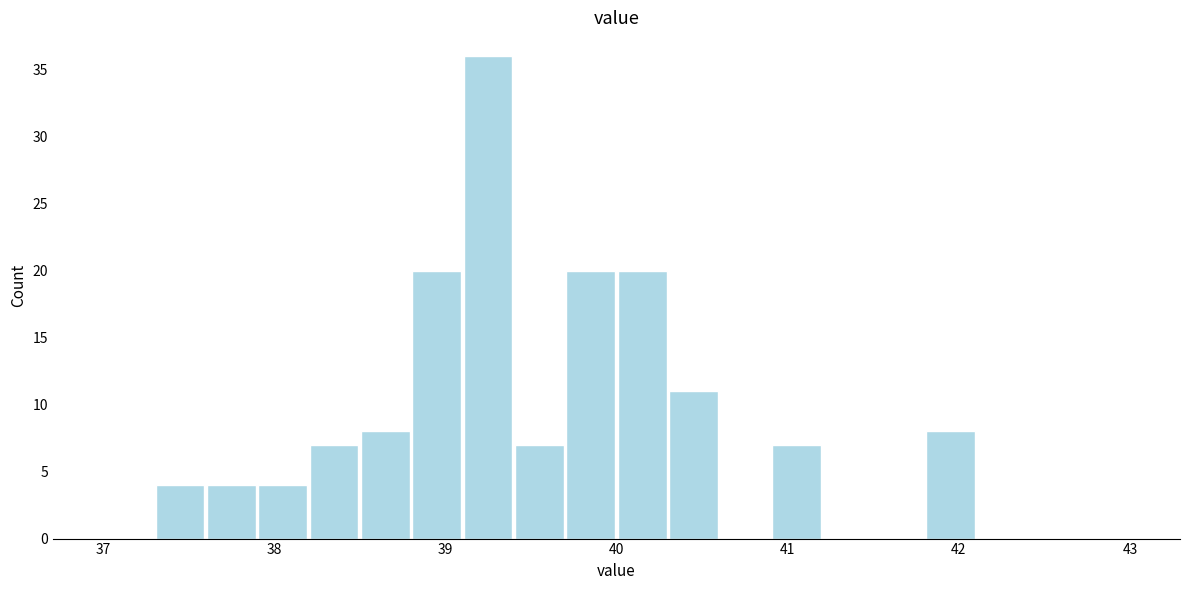

Around what value on the x-axis is the tallest bar? Give the approximate position of its centre, as read against the axis.

39.3